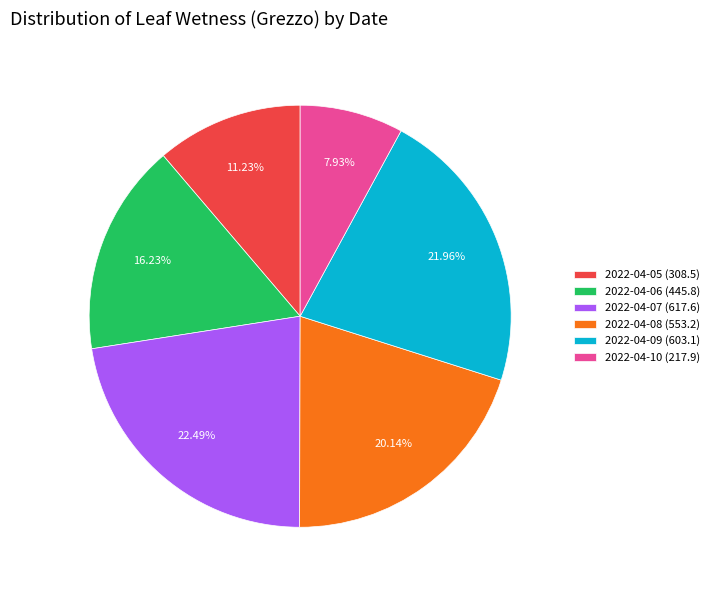

Which slice is the largest?

2022-04-07 (617.6)